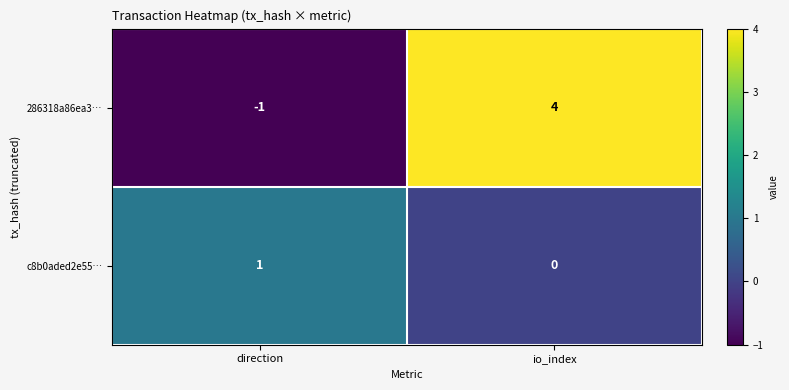

At which label is 286318a86ea3… closest to 1?

direction